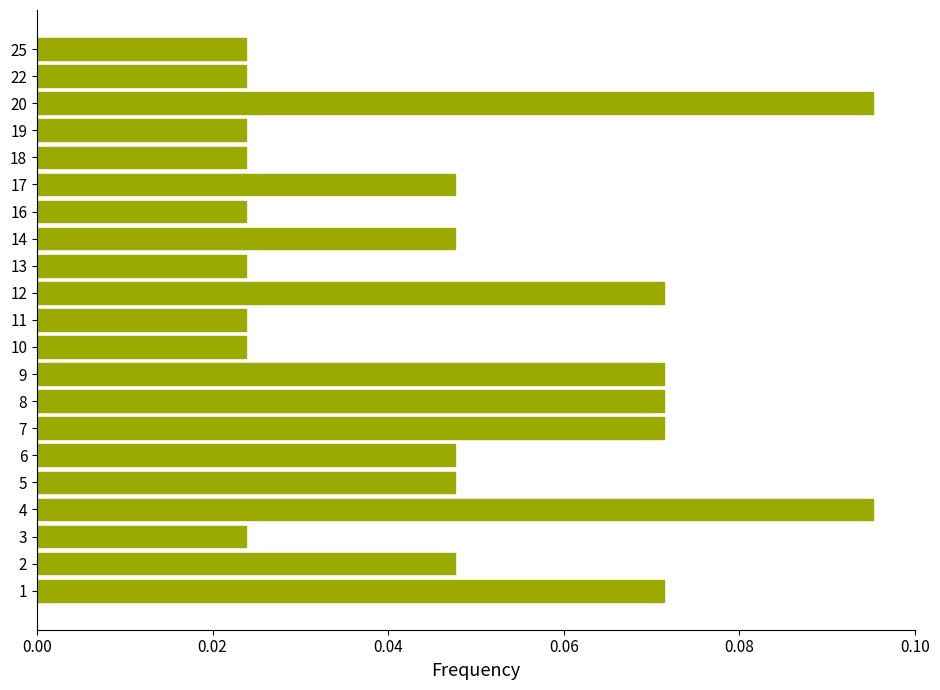

Count the values in the range 0 to 1.

21